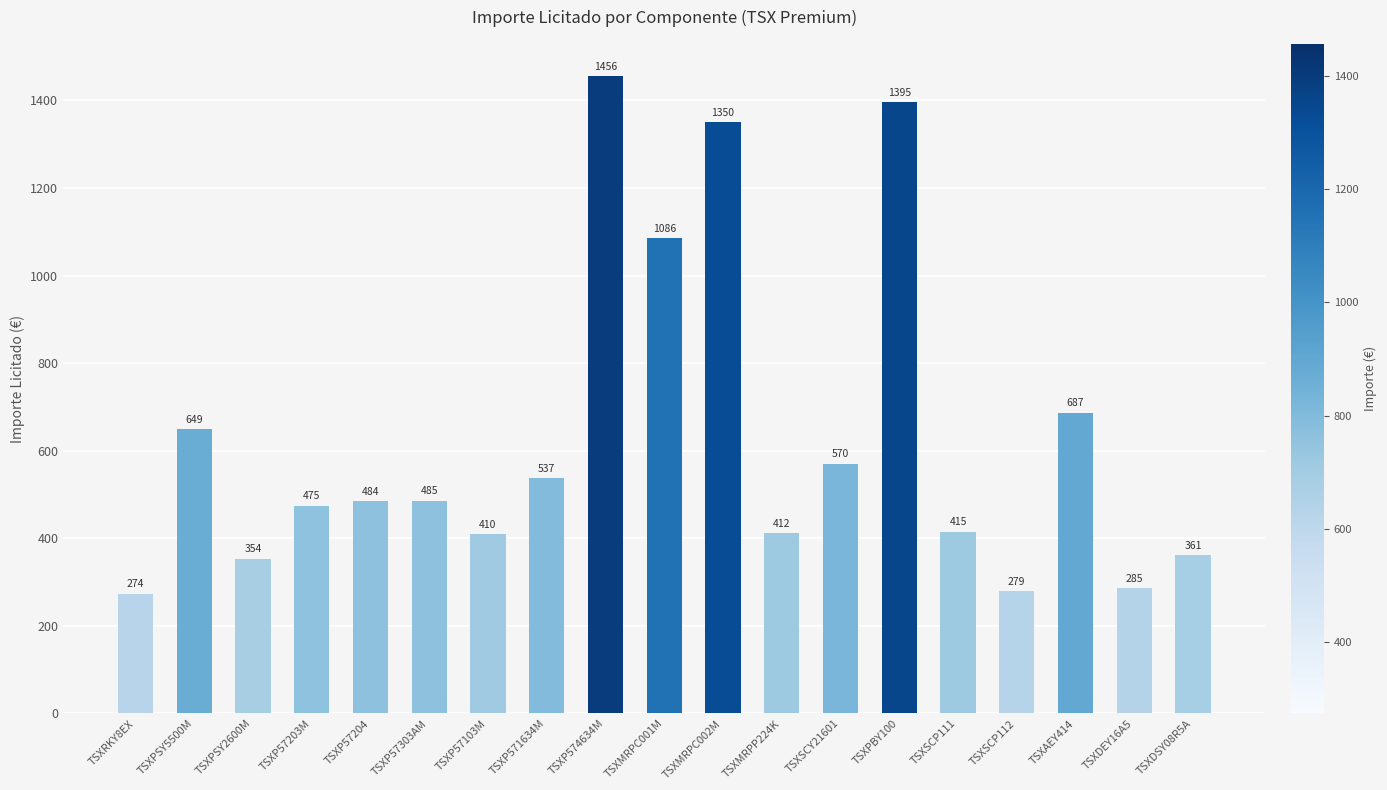

Which has a higher value, TSXP57103M or TSXPSY5500M?

TSXPSY5500M